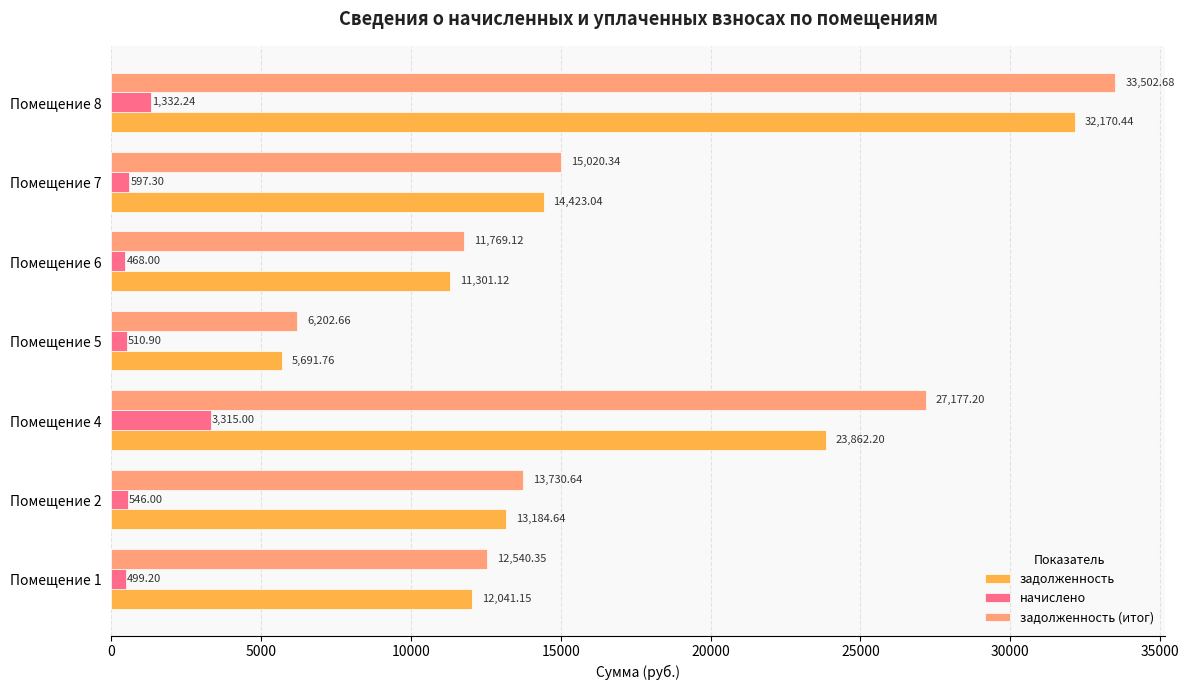

At which category is the sum across all series the highest?

Помещение 8